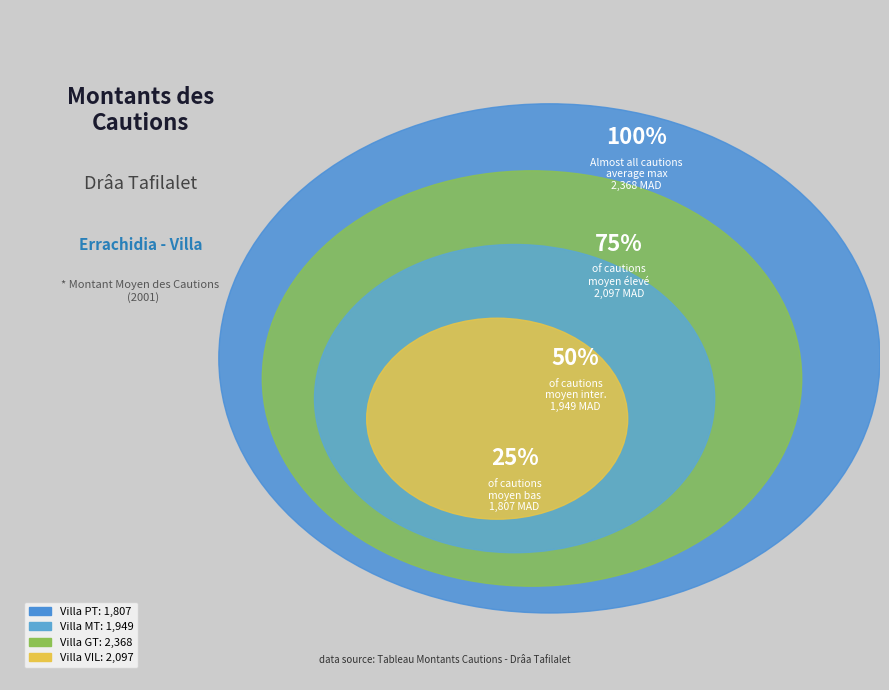

True or false: Villa VIL accounts for 12% of the total.

False